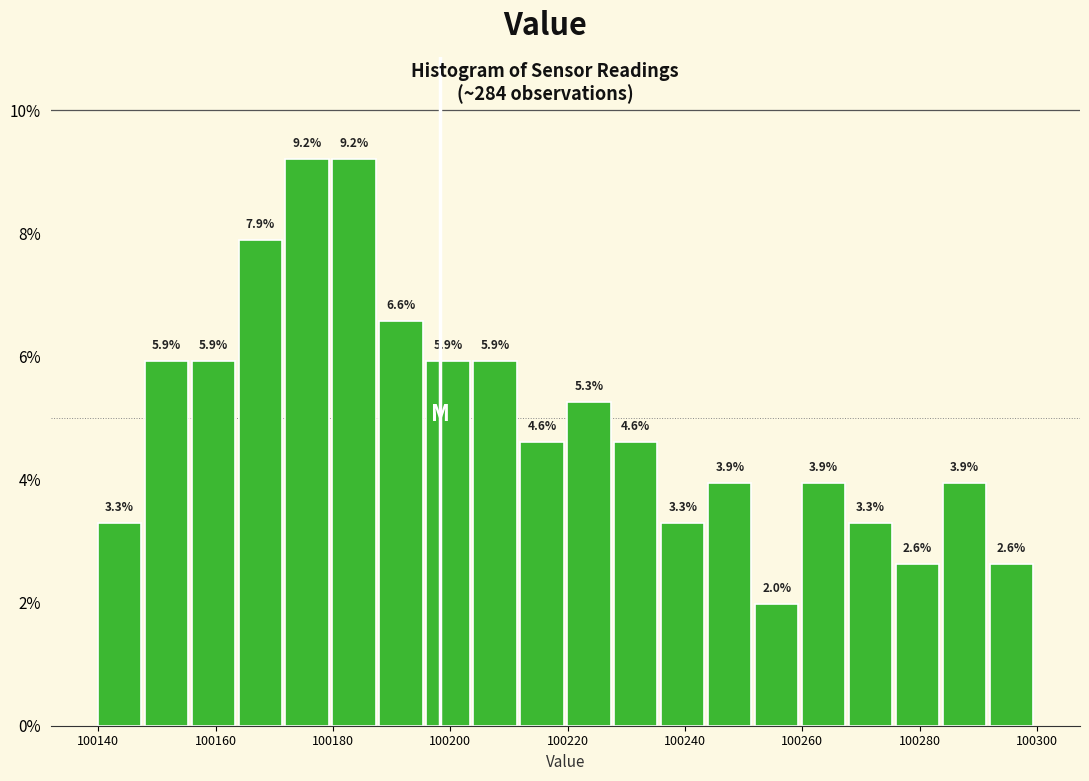

Reading left to right, transcribe this chart: for each bar, give the range it covers on the x-axis and its height. The bar edges are not printed on the chart, so give them approximately, as read against the axis.

100140 to 100148: 3.3
100148 to 100156: 5.9
100156 to 100164: 5.9
100164 to 100172: 7.9
100172 to 100180: 9.2
100180 to 100188: 9.2
100188 to 100196: 6.6
100196 to 100204: 5.9
100204 to 100212: 5.9
100212 to 100220: 4.6
100220 to 100228: 5.3
100228 to 100236: 4.6
100236 to 100244: 3.3
100244 to 100252: 3.9
100252 to 100260: 2.0
100260 to 100268: 3.9
100268 to 100276: 3.3
100276 to 100284: 2.6
100284 to 100292: 3.9
100292 to 100300: 2.6